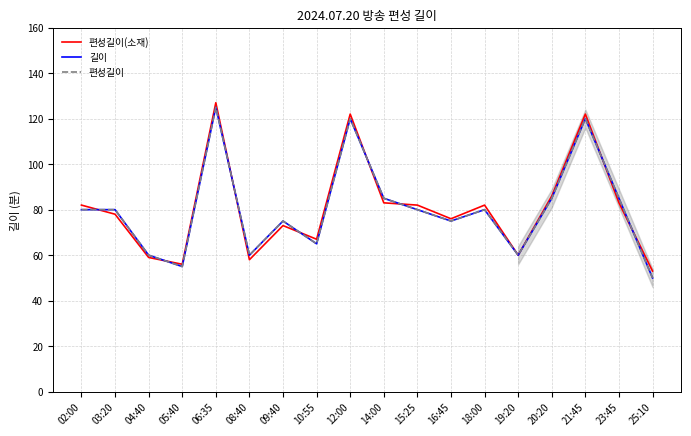

How many interior local valleys does the 편성길이(소재) series have?

5